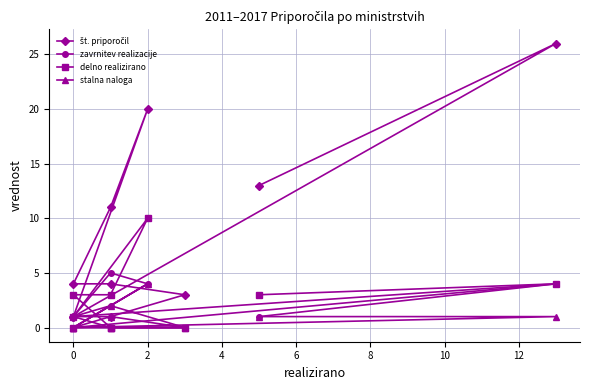

Reading left to right, extract all data points from this chart.

št. priporočil: 13	26	1	1	3	4	4	11	20	1
zavrnitev realizacije: 1	4	1	0	0	2	1	5	4	0
delno realizirano: 3	4	0	0	0	0	3	3	10	1
stalna naloga: 1	1	0	0	0	1	0	2	4	0